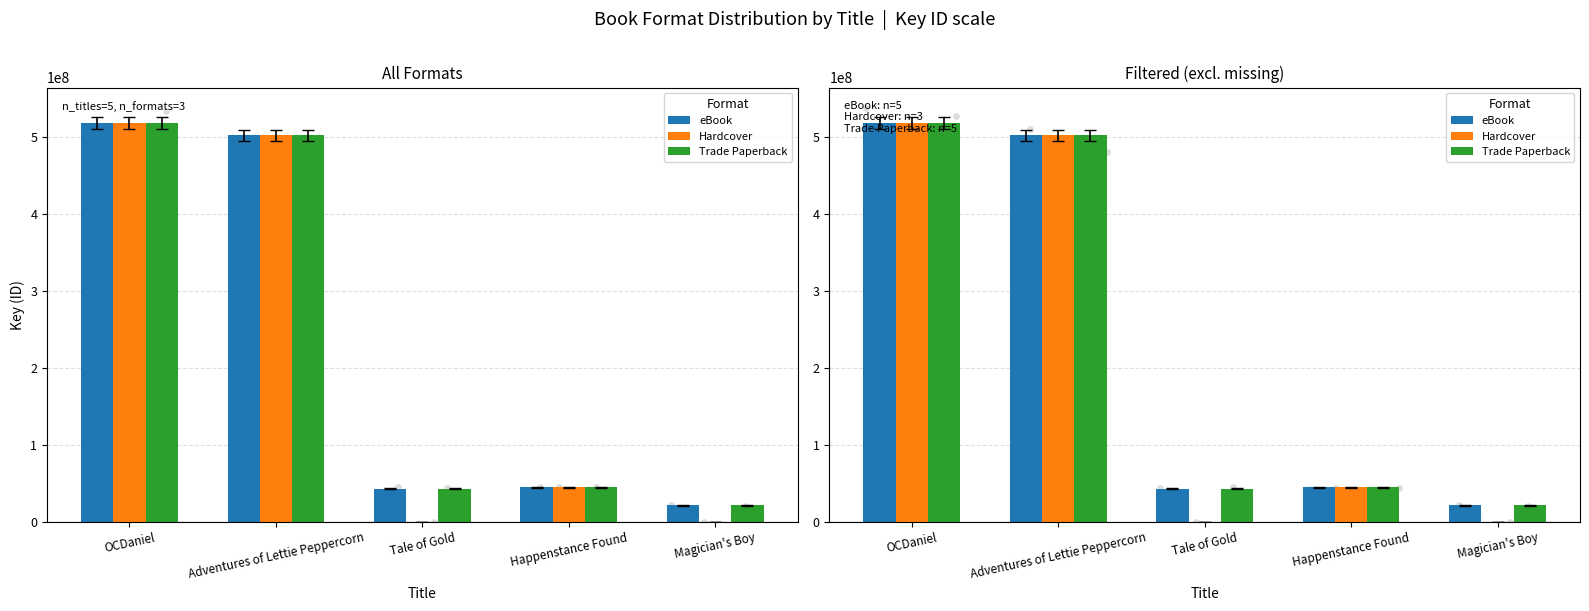

At how many categories does at least one series exceed 300703708?

2